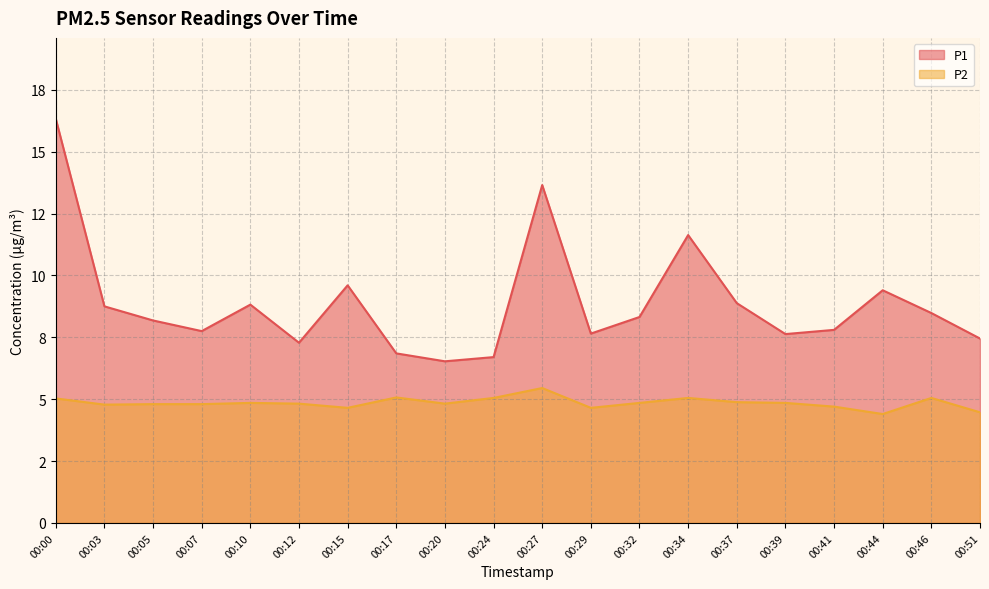

Which has a higher value, 00:00 or 00:05?

00:00